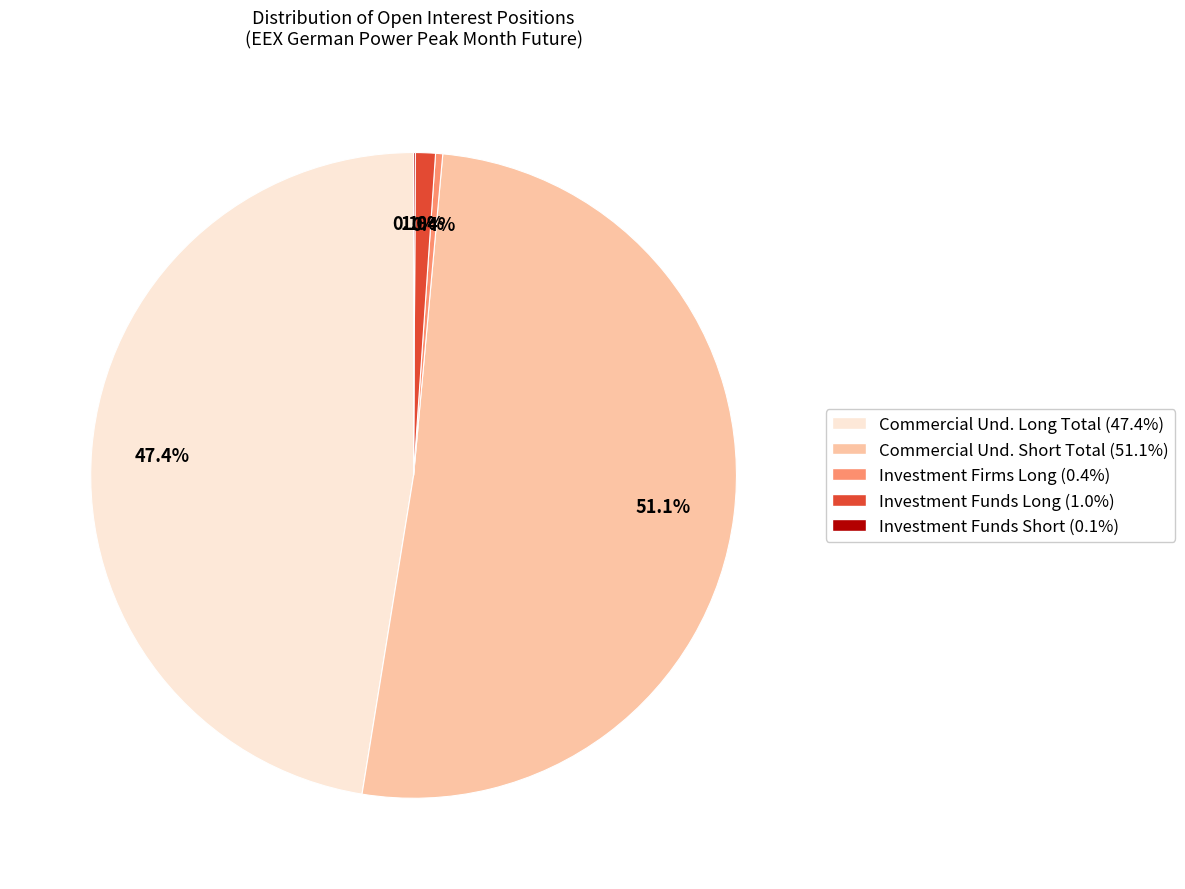

Is there a majority slice in this chart?

Yes